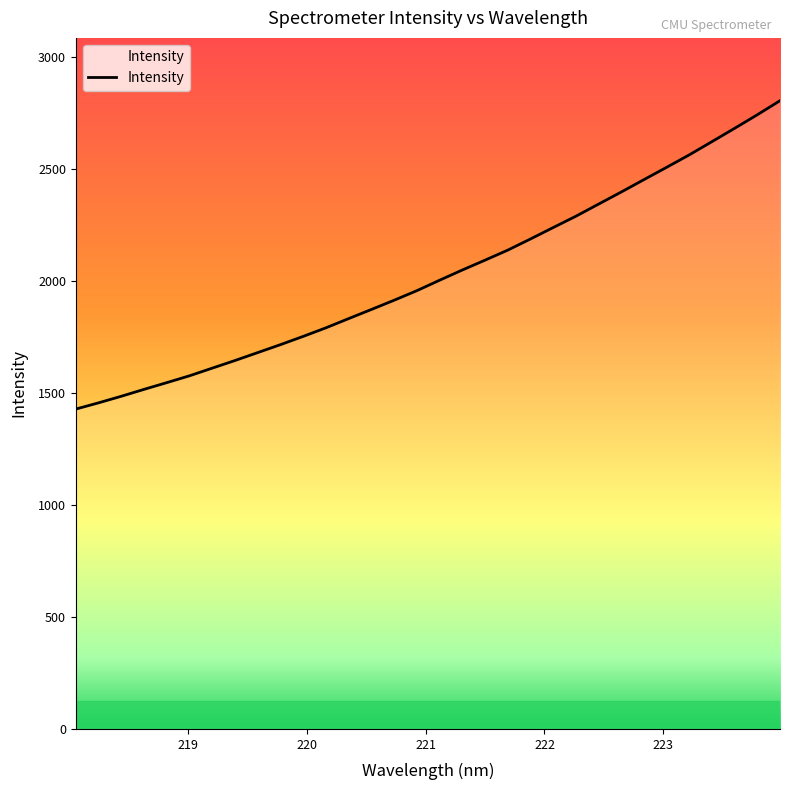

What is the minimum value shown in the chart?

1428.1